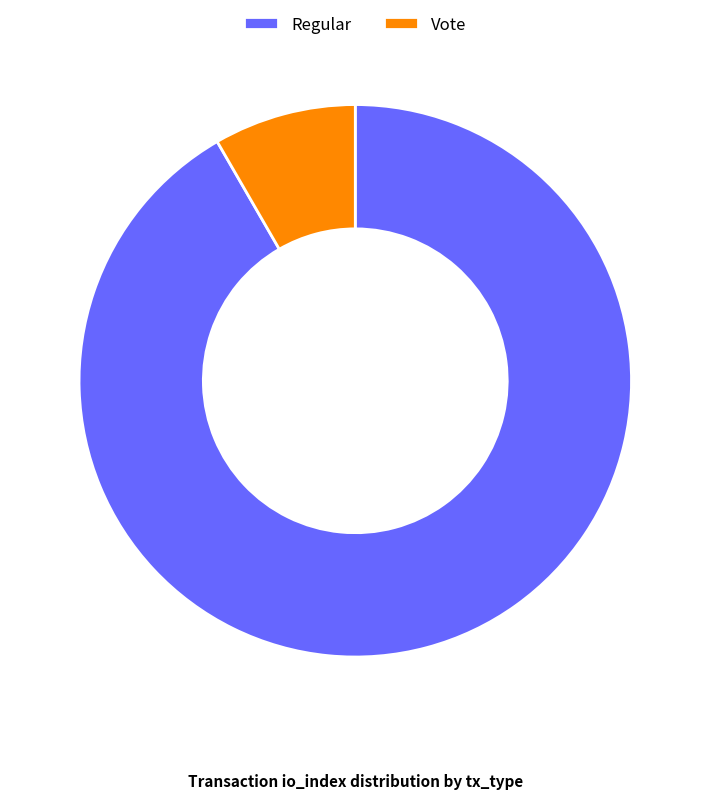

Is the sum of Vote and Regular greater than half?

Yes